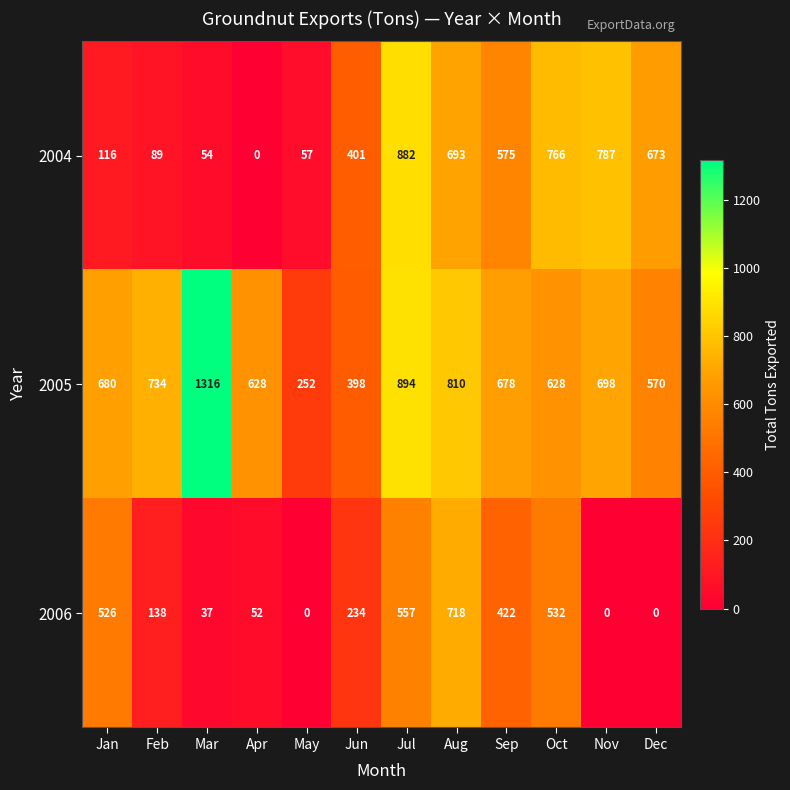

At which label is 2005 closest to 784?

Aug